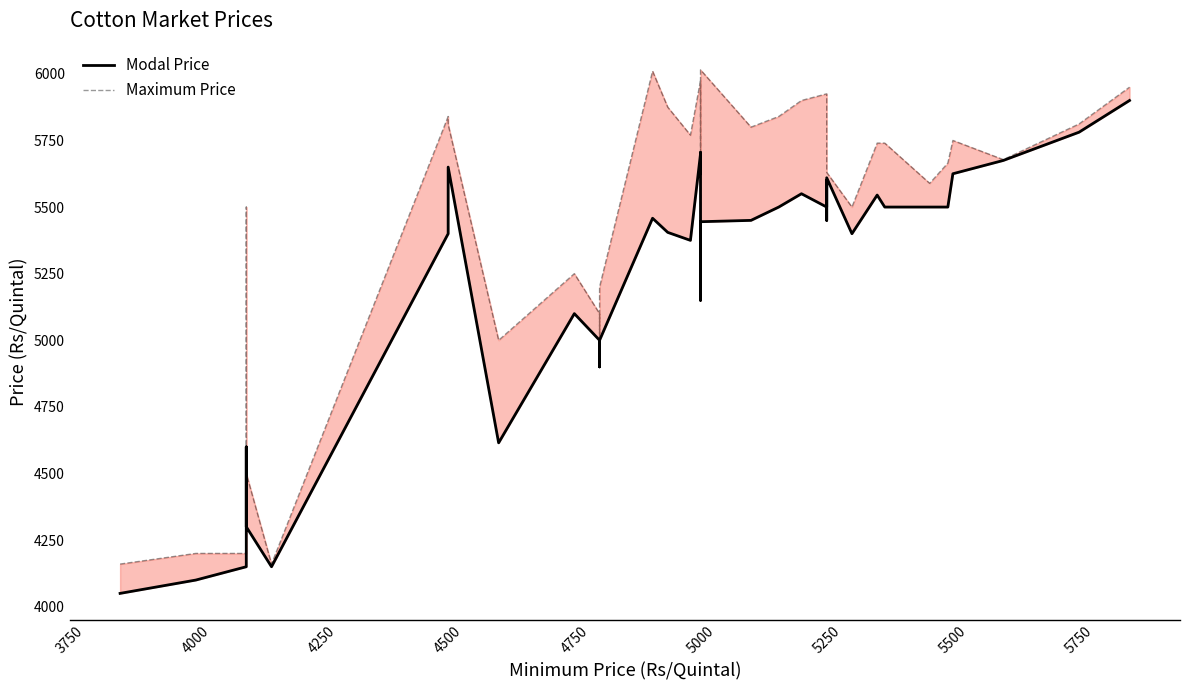

What is the value of the Modal Price point at the 17th from the left?

5700.0